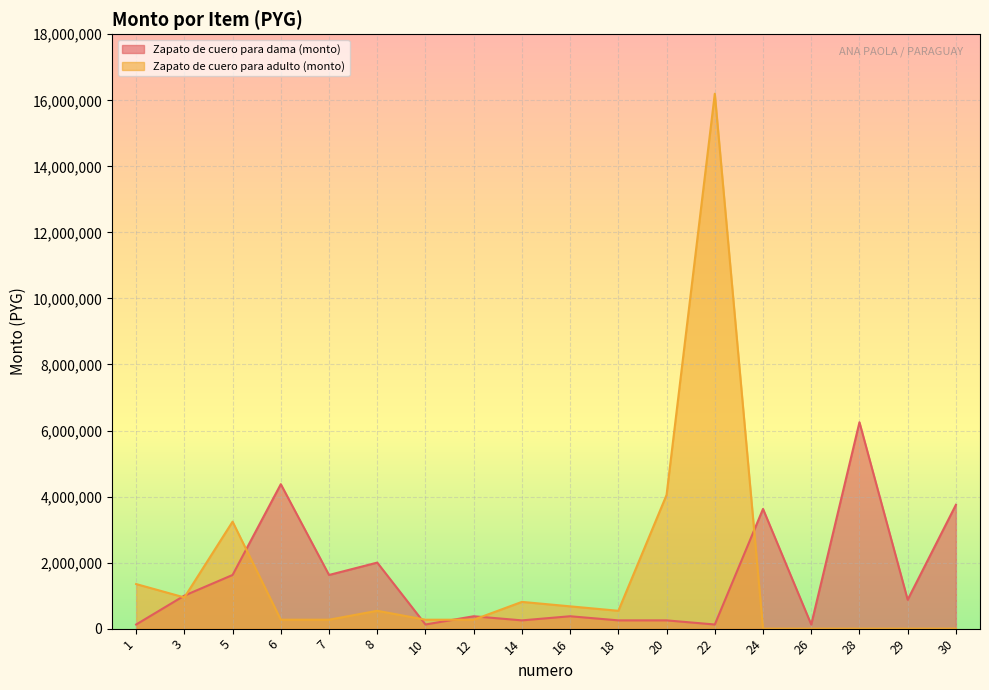

Reading left to right, extract all data points from this chart.

Zapato de cuero para dama (monto): 125000	1000000	1625000	4375000	1625000	2000000	125000	375000	250000	375000	250000	250000	125000	3625000	125000	6250000	875000	3750000
Zapato de cuero para adulto (monto): 1350000	945000	3240000	270000	270000	540000	270000	270000	810000	675000	540000	4050000	16200000	0	0	0	0	0